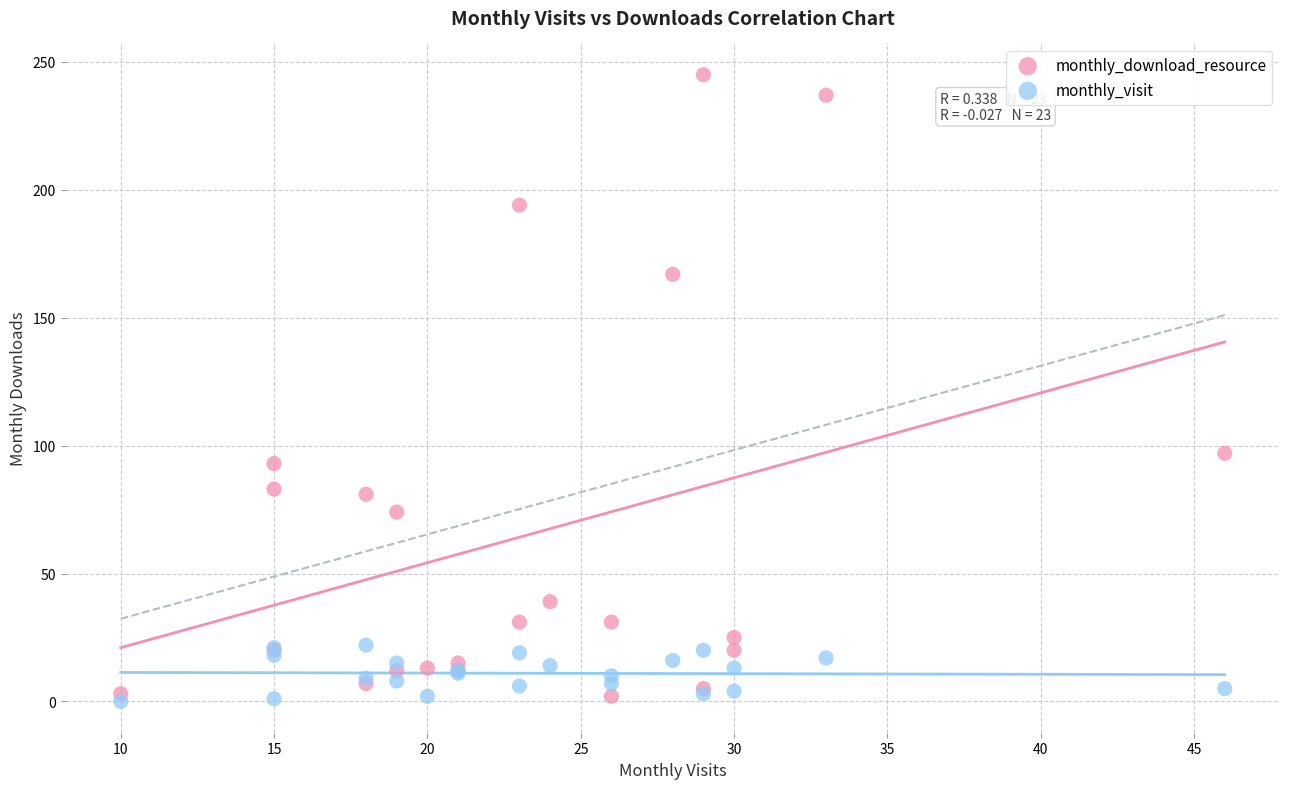

Which series contains the highest Y value?

monthly_download_resource